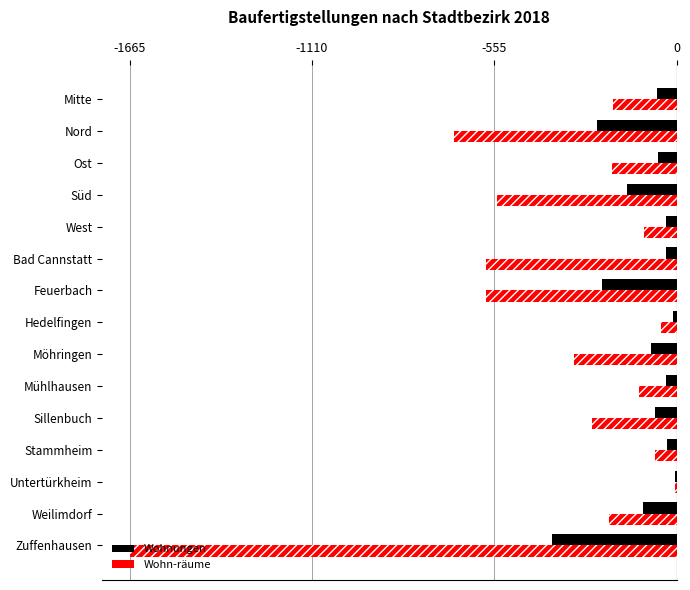

Reading left to right, extract all data points from this chart.

Wohnungen: -59	-242	-55	-150	-33	-32	-228	-11	-79	-33	-65	-29	-5	-101	-380
Wohn-räume: -193	-677	-195	-547	-98	-581	-581	-48	-312	-113	-258	-66	-6	-207	-1665